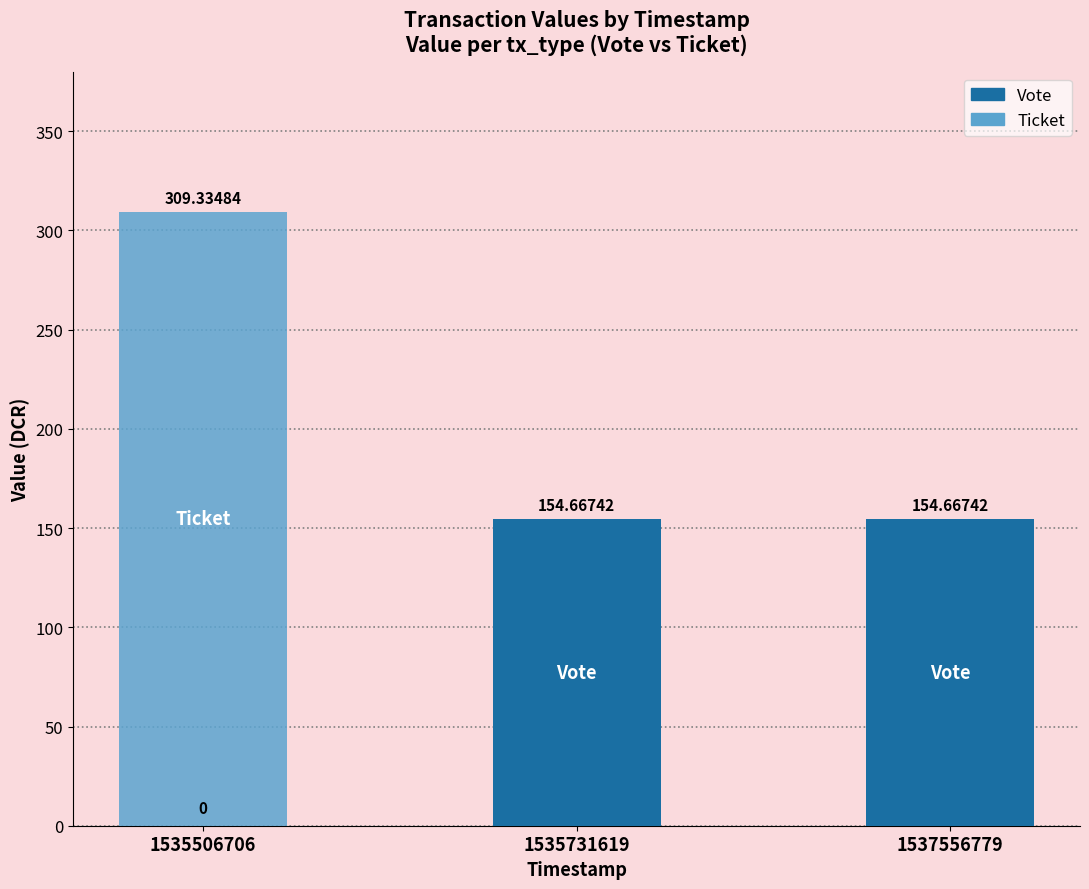

Rank the series by their maximum value, from highest to lowest.

Ticket, Vote